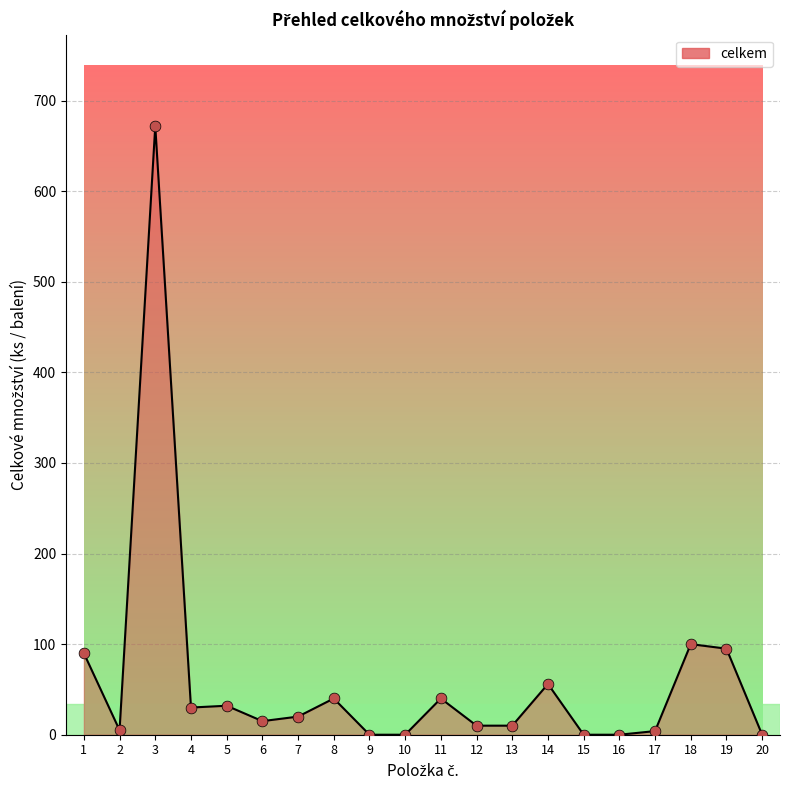

Which has a higher value, 12 or 9?

12